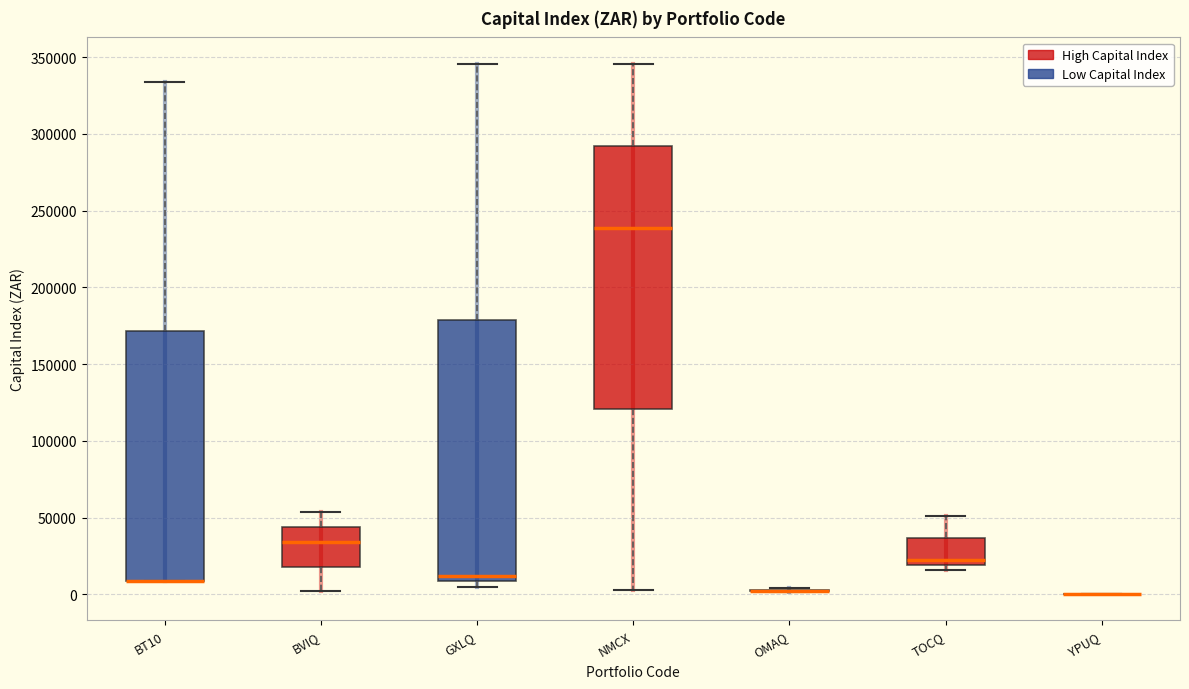

Reading left to right, read every box against the y-axis: the position of its median line, the range the box covers, and the ends of its whiskers. The values are not printed on the chart, so give them approximately, as read against the axis.

BT10: median 10000 (drawn on the box's lower edge), box 10000 to 170000, whiskers 10000 to 335000
BVIQ: median 35000, box 20000 to 45000, whiskers 0 to 55000
GXLQ: median 10000 (just above the box's lower edge), box 10000 to 180000, whiskers 5000 to 345000
NMCX: median 240000, box 120000 to 290000, whiskers 5000 to 345000
OMAQ: box collapsed to a line at 0, whiskers 0 to 5000
TOCQ: median 25000, box 20000 to 35000, whiskers 15000 to 50000
YPUQ: box collapsed to a line at 0, whiskers 0 to 0